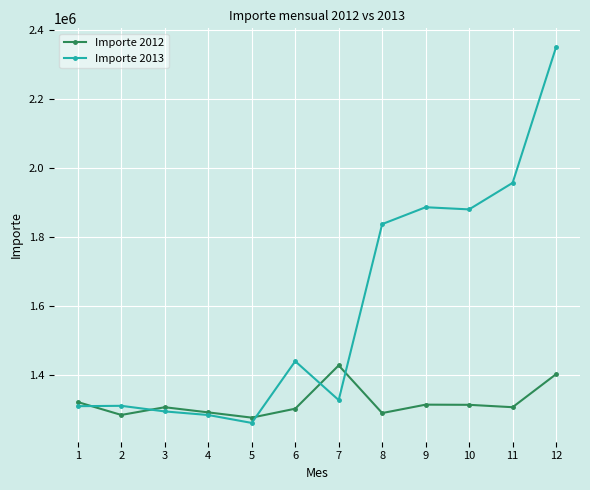

At which category is the sum across all series the highest?

12